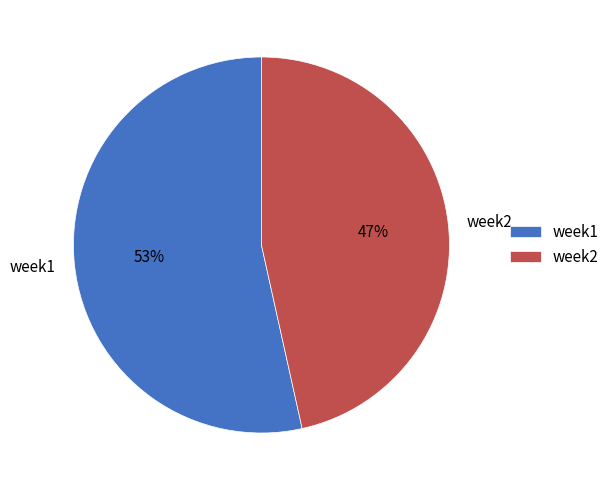

What is the largest slice in the pie chart?

week1